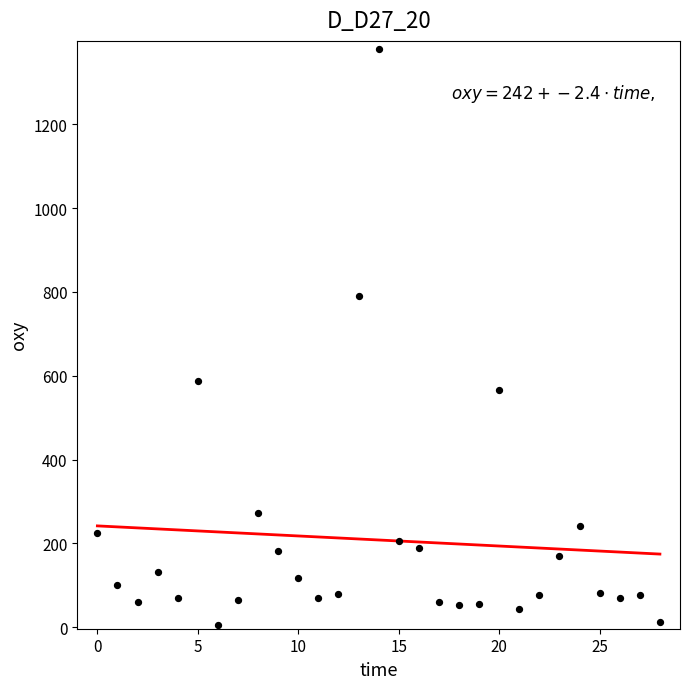

What is the range of Y values (max minus min)?

1372.3